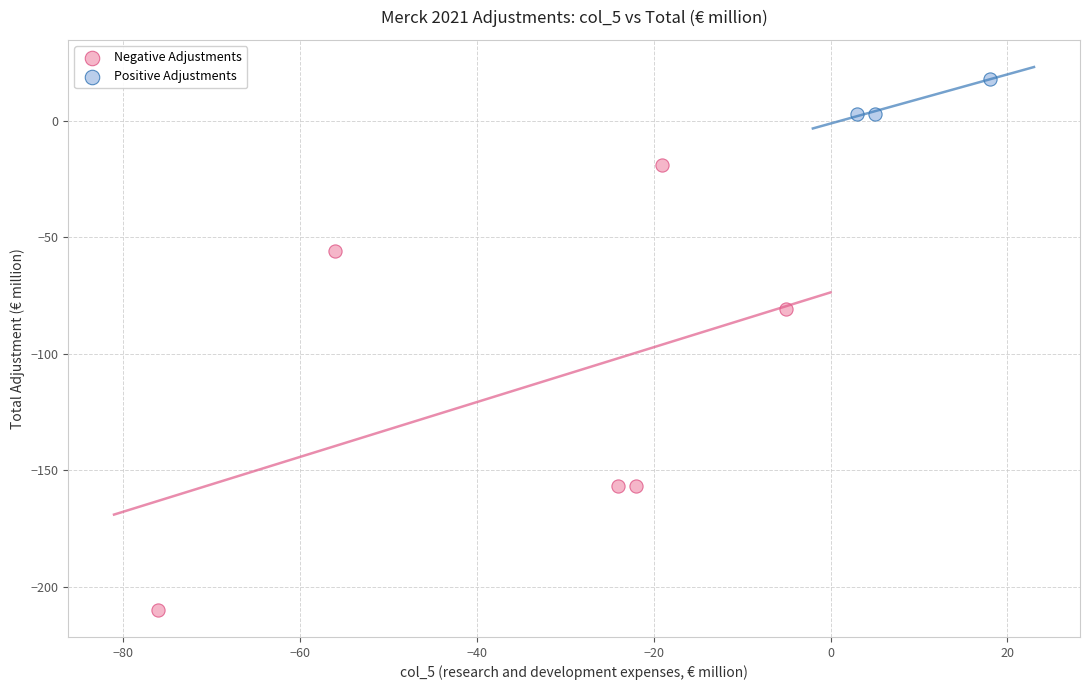

Which series contains the highest Y value?

Positive Adjustments